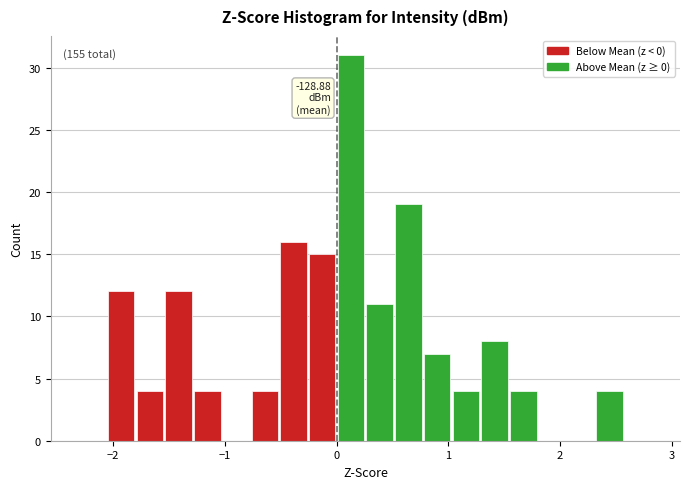

Read against the x-axis, roughly where is the centre of the tallest bar?

0.1